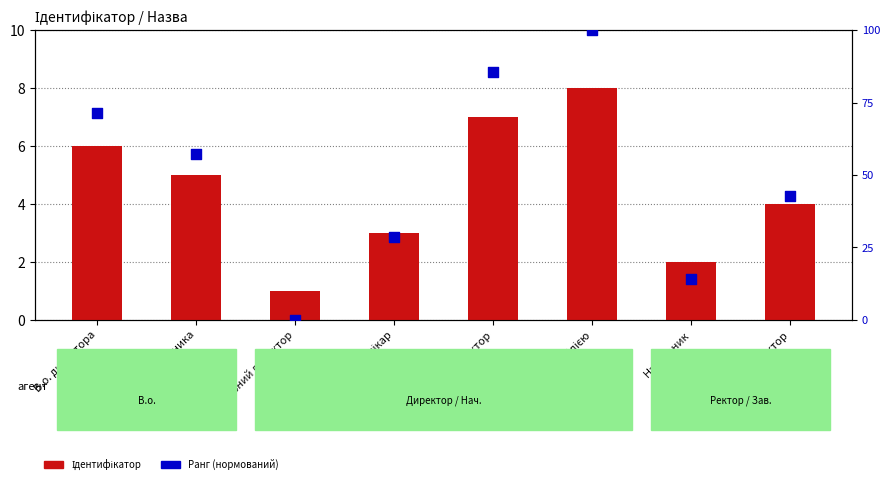

Is the value of Ранг at Начальник greater than the value of Ідентифікатор at В.о. директора?

Yes